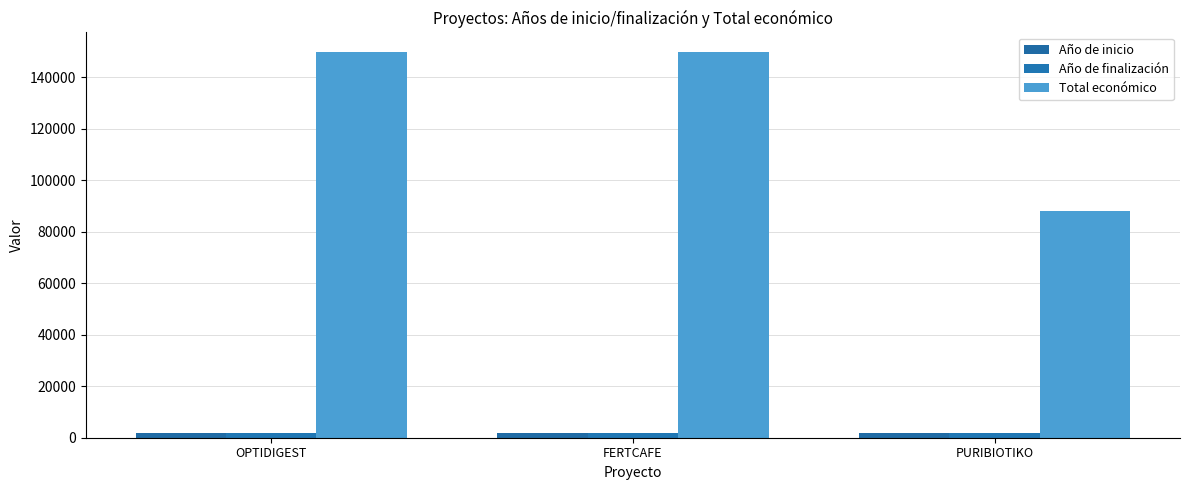

What is the value of the Año de inicio bar at the 1st from the left?

2023